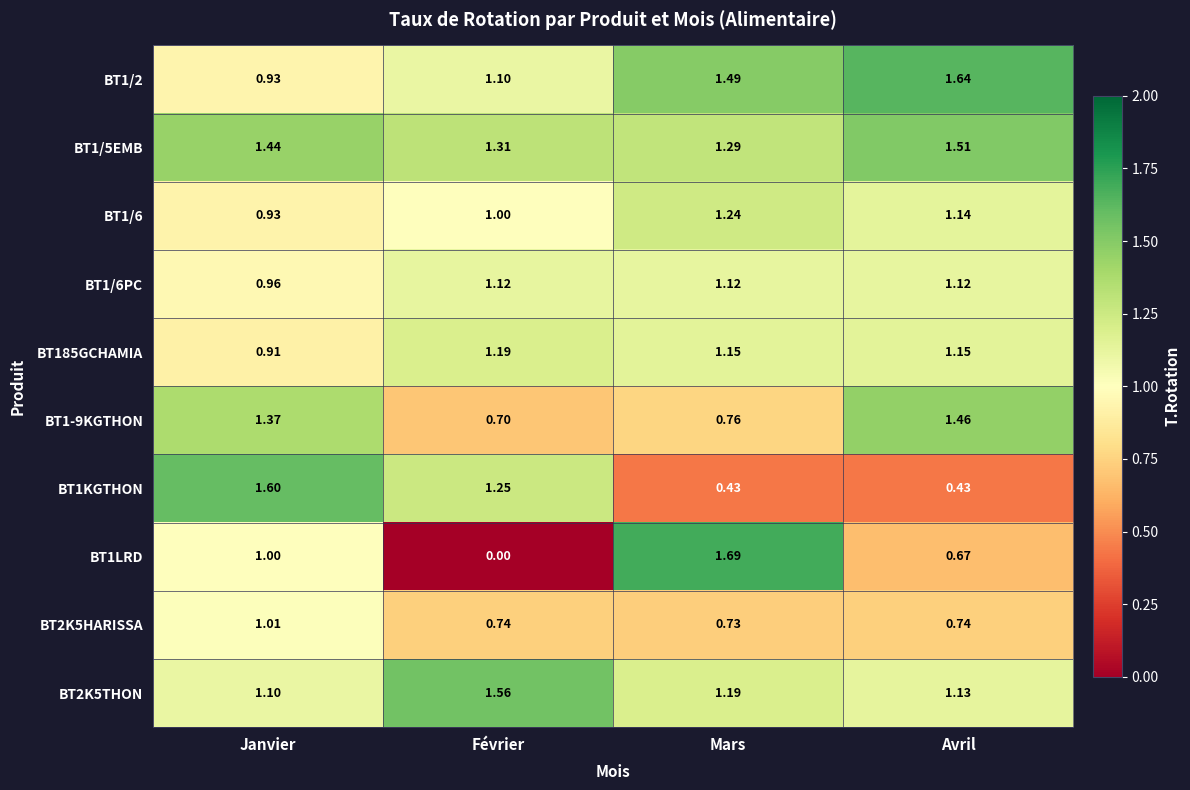

How many distinct data groups are displayed?

10